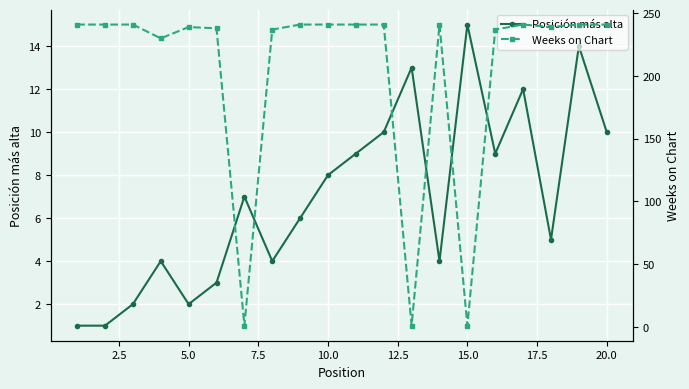

Which series ends up on top after the final intersection of Posición más alta and Weeks on Chart?

Weeks on Chart